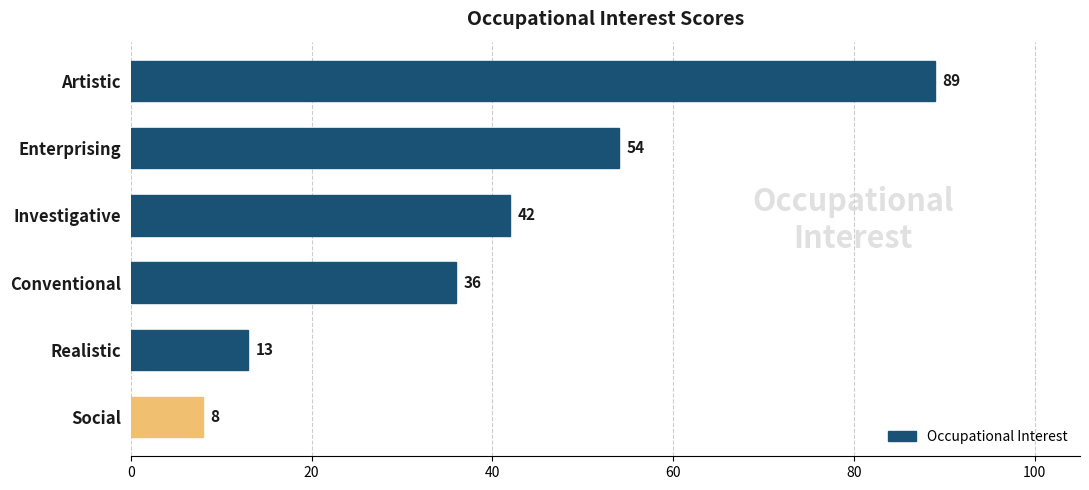

Count the number of data series in this chart.

1